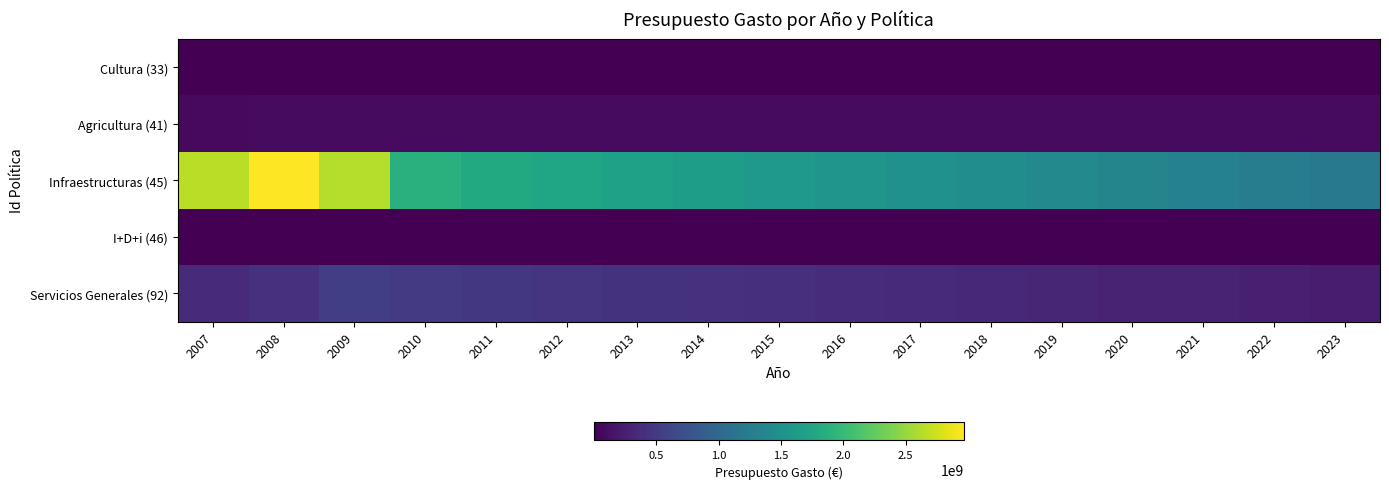

How many series are shown in this chart?

5